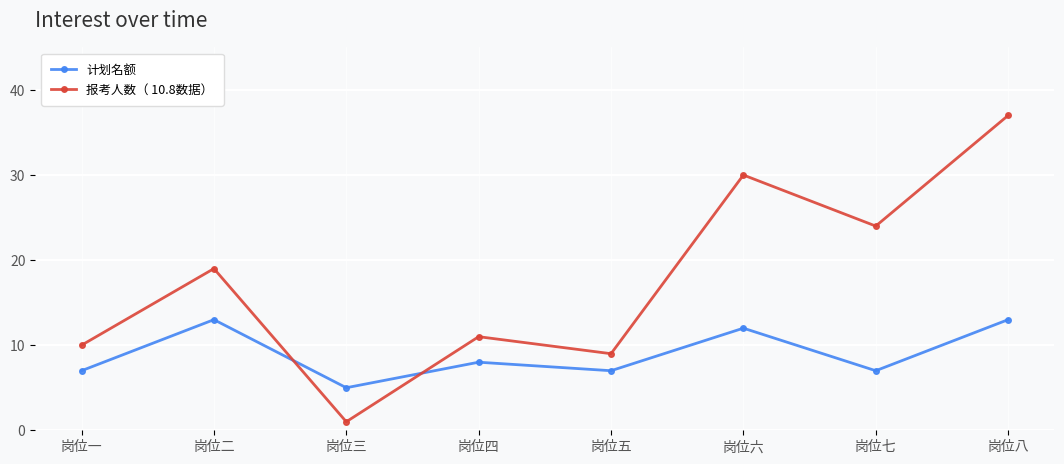

How many categories are shown in the chart?

8